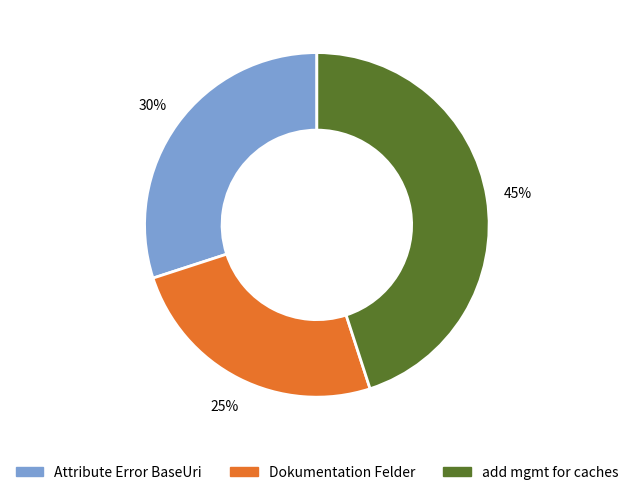

Is there a majority slice in this chart?

No